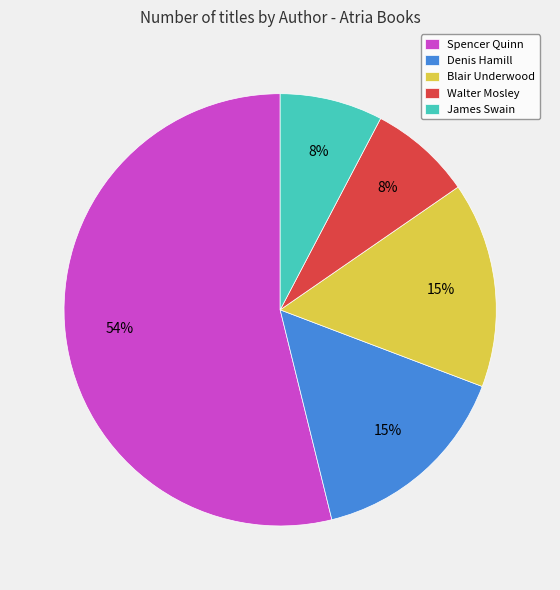

To the nearest percent, what is the average slice percentage?

20%